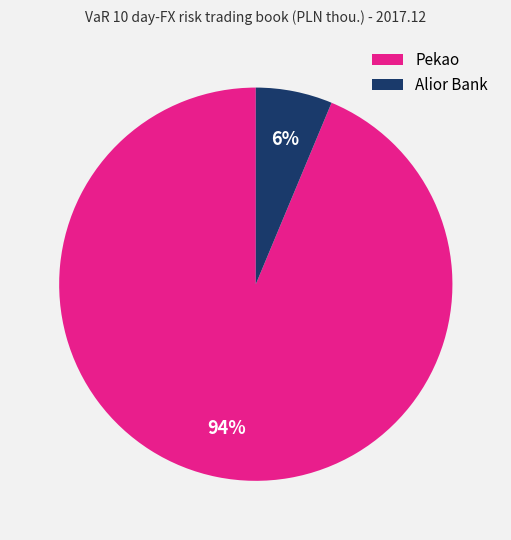

Do Alior Bank and Pekao together represent more than half of the pie?

Yes